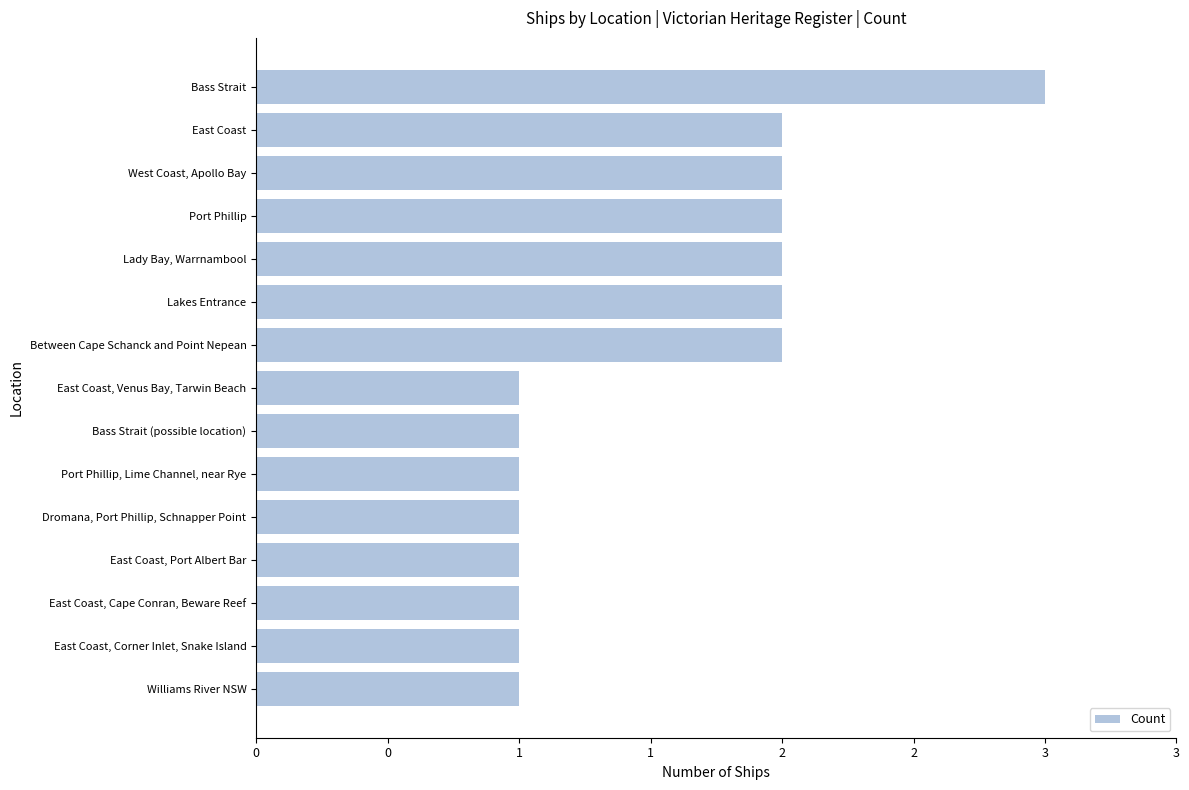

Does the chart contain any negative values?

No